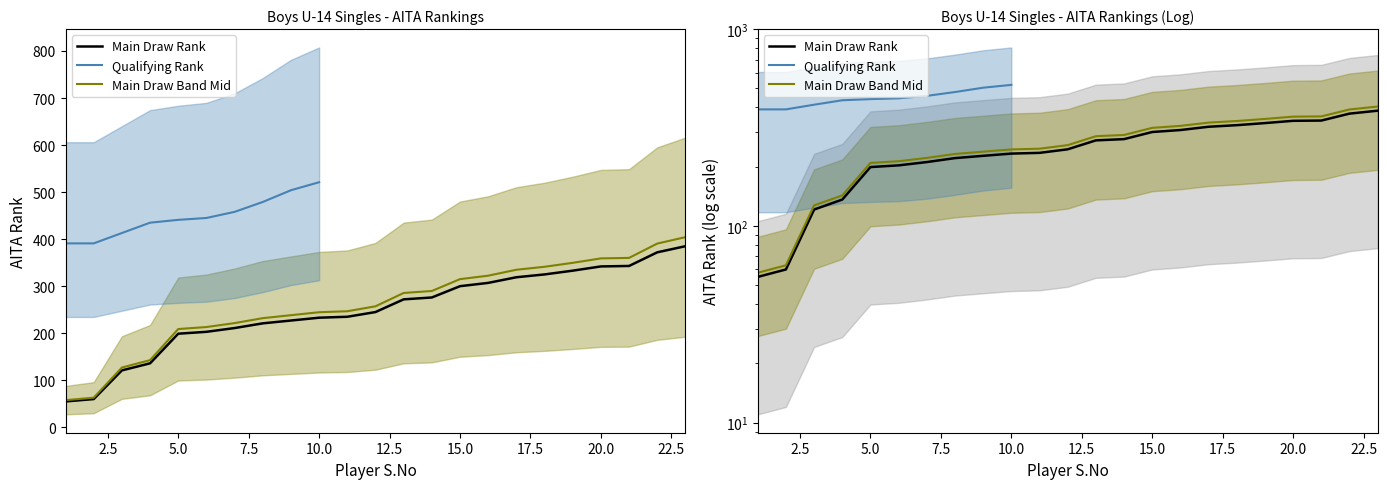

True or false: the data shows 235 at 11.

True